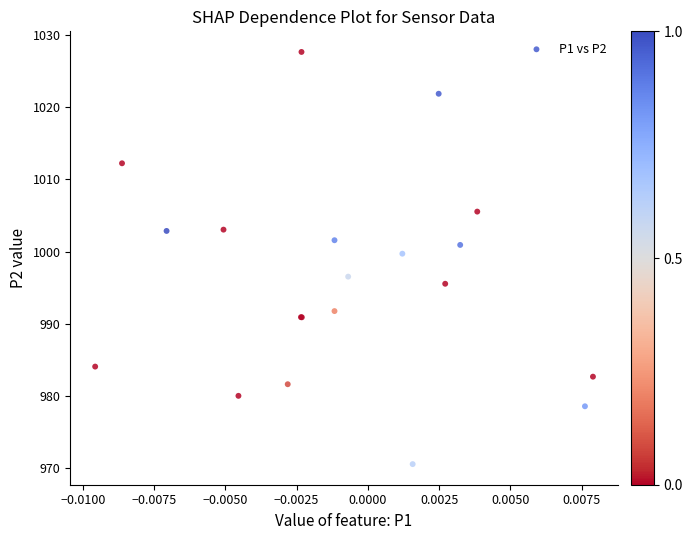

What Y value in the scatter plot is closest to 999?

999.7